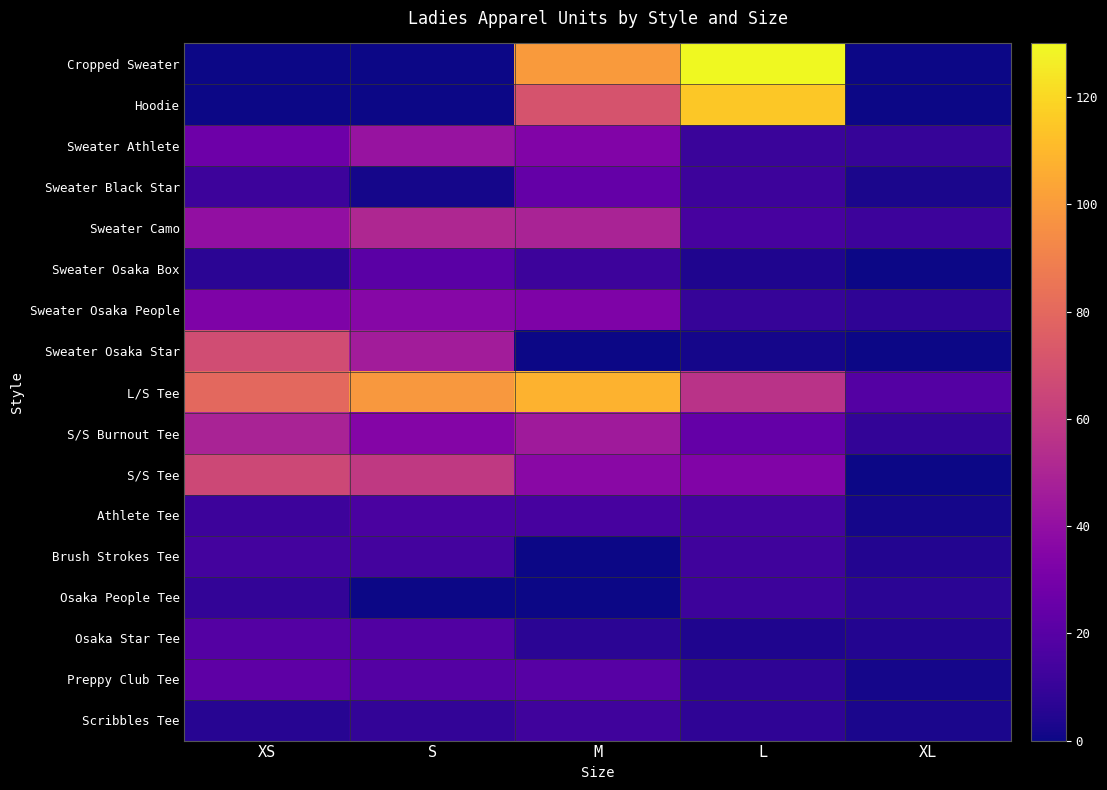

Rank the series at XS from lowest to highest value.

Cropped Sweater, Hoodie, Scribbles Tee, Sweater Osaka Box, Osaka People Tee, Sweater Black Star, Athlete Tee, Brush Strokes Tee, Osaka Star Tee, Preppy Club Tee, Sweater Athlete, Sweater Osaka People, Sweater Camo, S/S Burnout Tee, S/S Tee, Sweater Osaka Star, L/S Tee